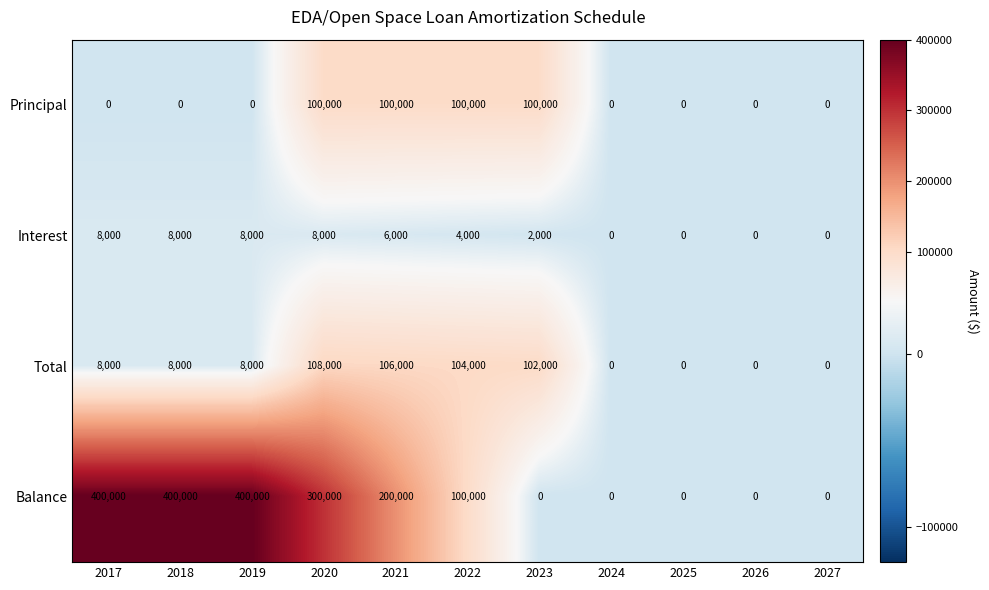

What is the maximum value shown in the chart?

400000